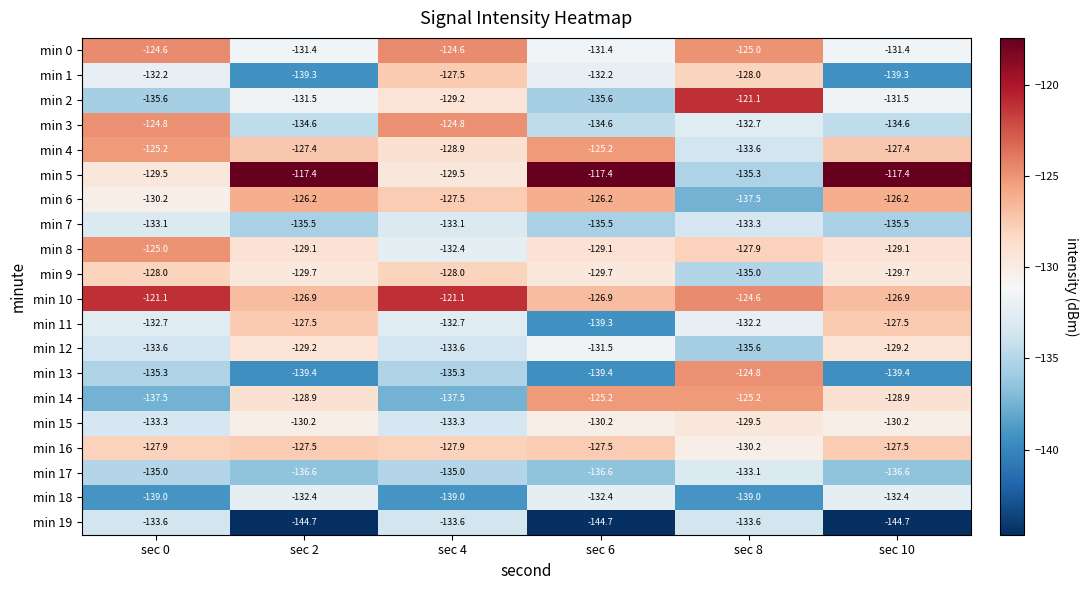

True or false: min 3 has a value of -124.8 at sec 4.

True